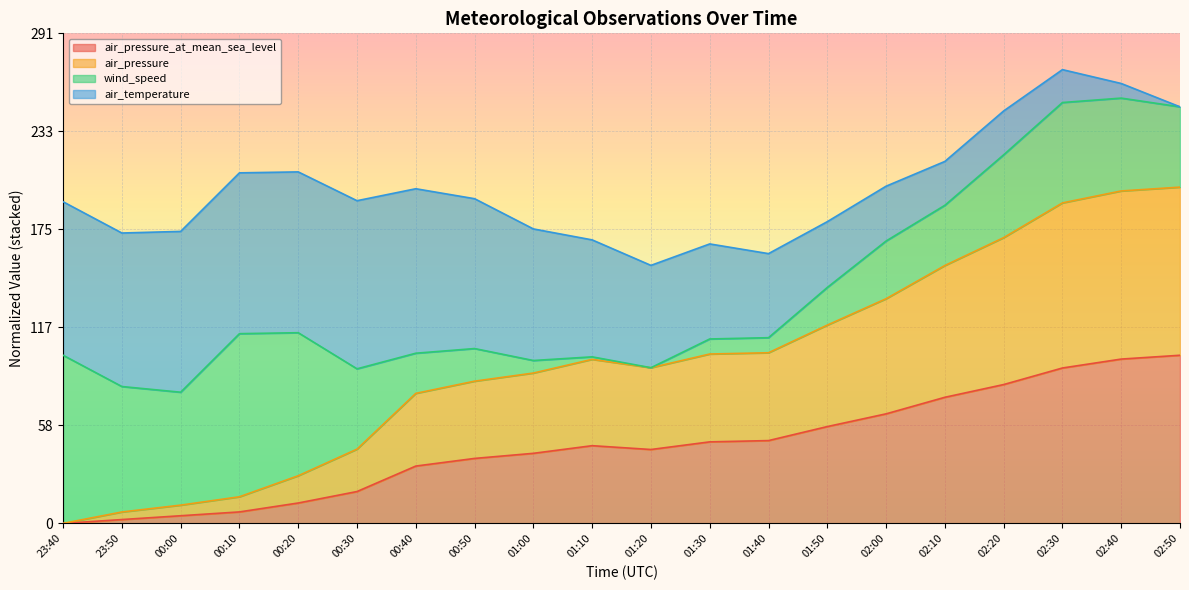

The air_pressure series shows 44.2 at 00:30. True or false?

True